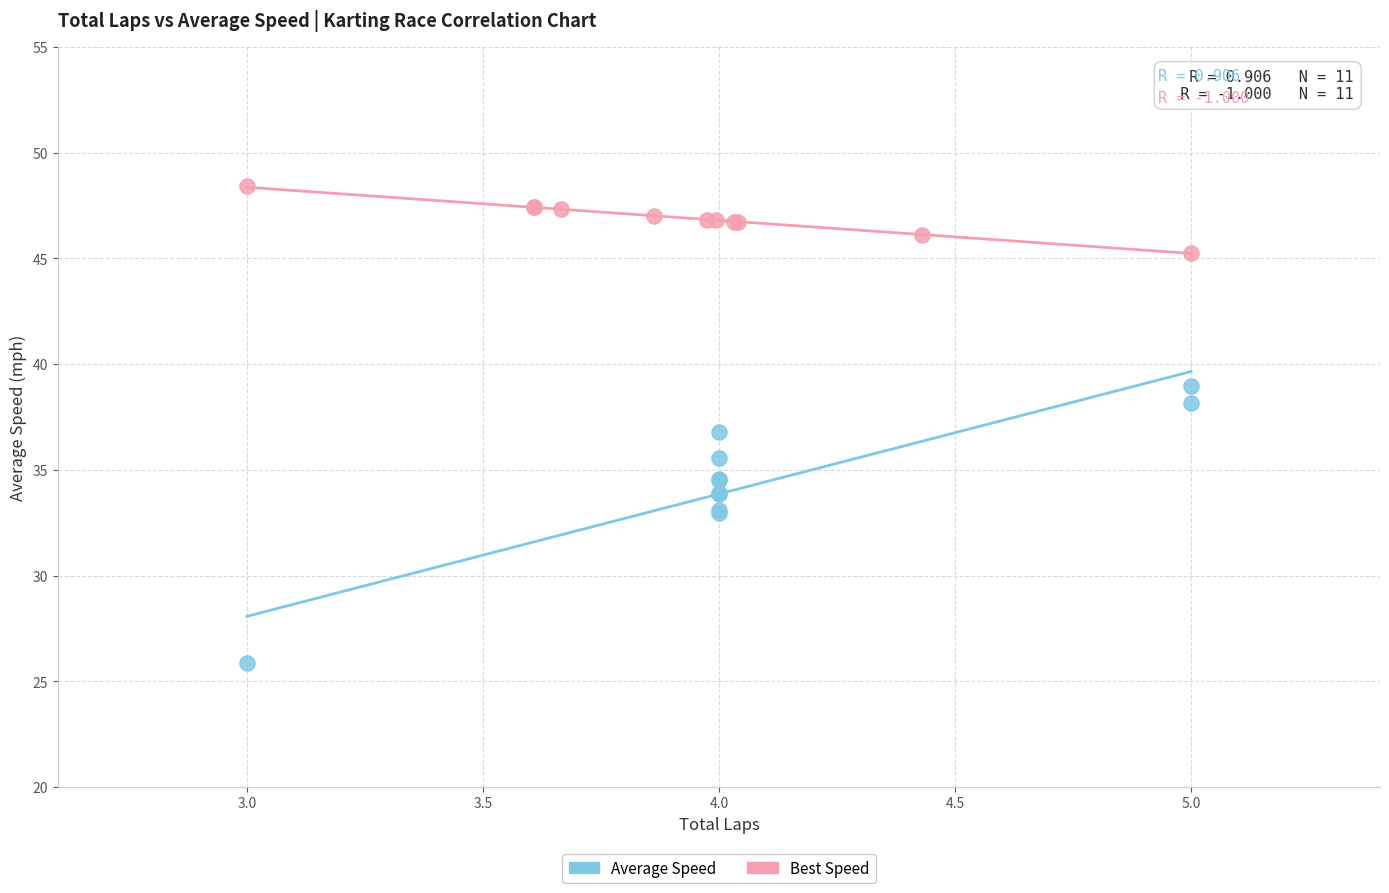

Which series has the largest Y range (max minus min)?

Average Speed